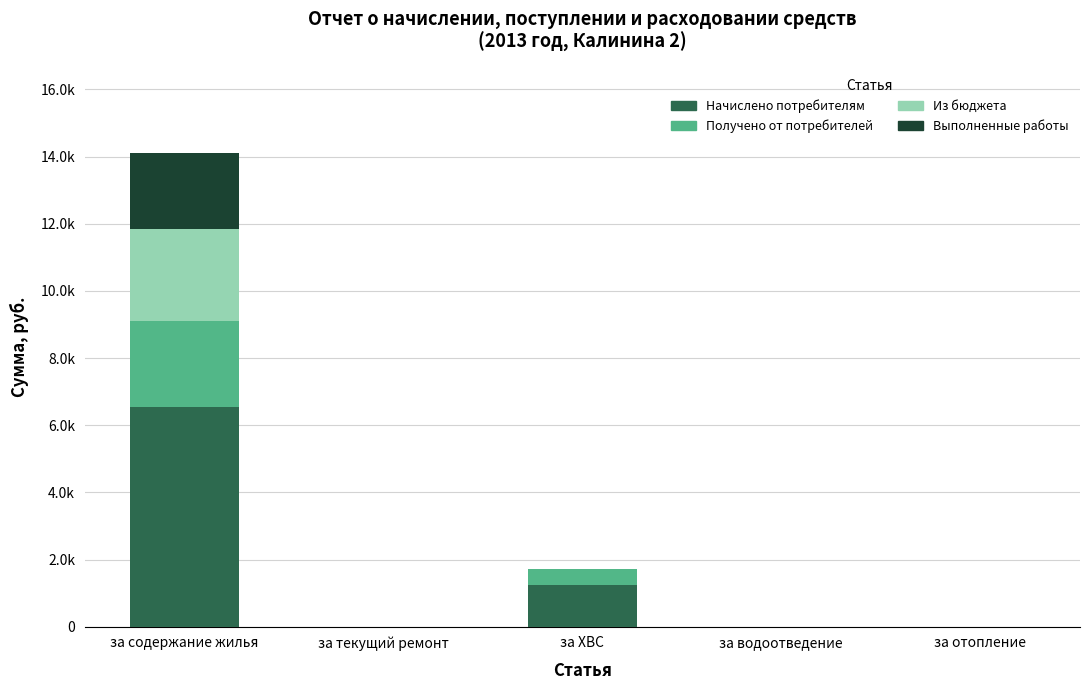

What is the difference between the Получено от потребителей values at за ХВС and за отопление?

479.3